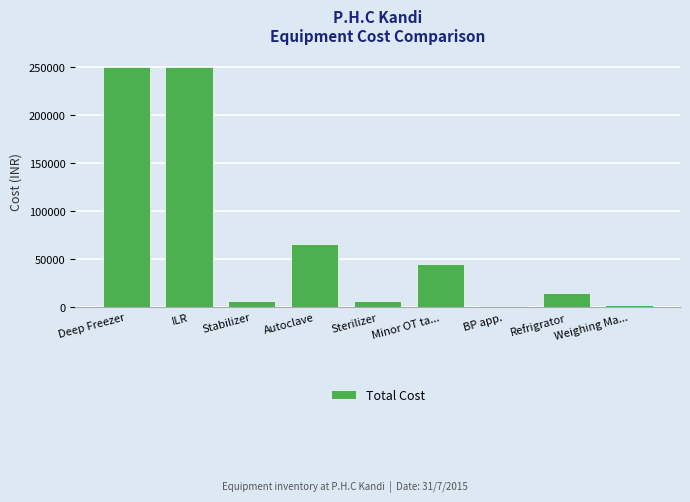

What is the greatest value displayed?

250000